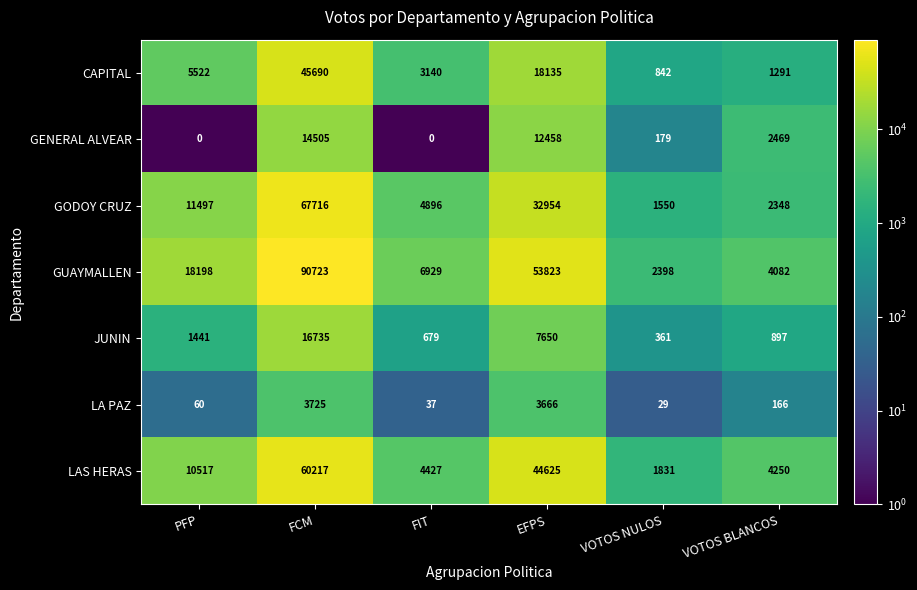

Which label corresponds to the largest value in the chart?

FCM